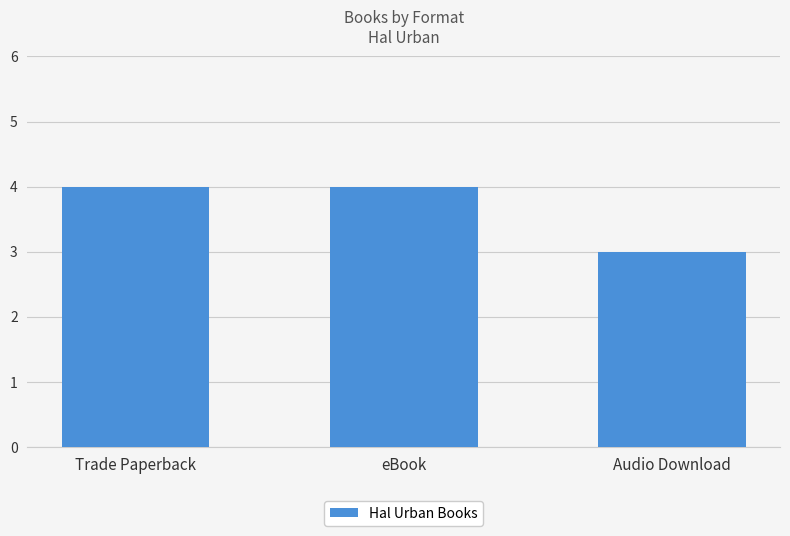

The value at eBook is 3. True or false?

False